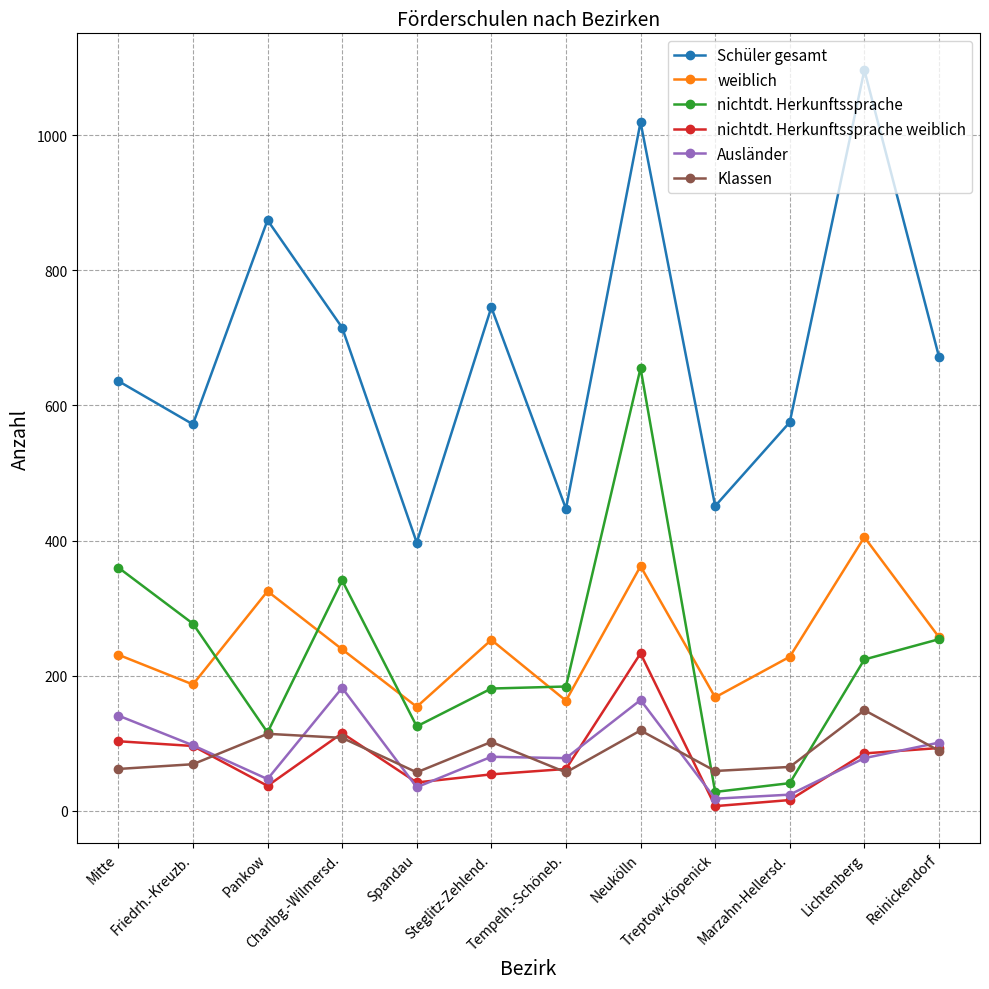

What is the greatest value displayed?

1096